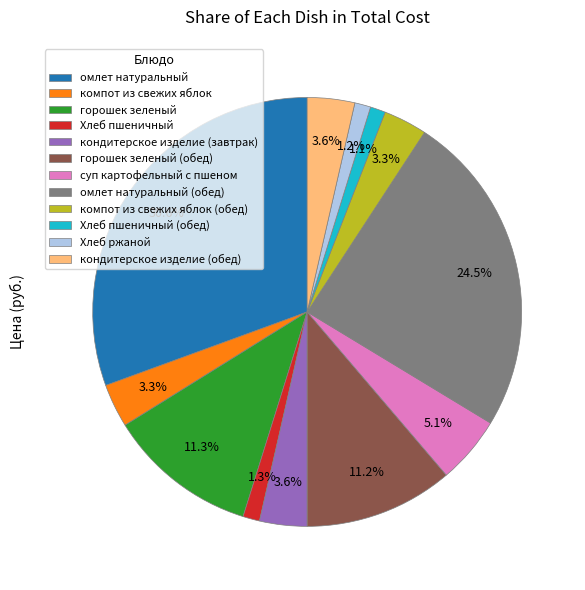

Does any single category account for the majority?

No